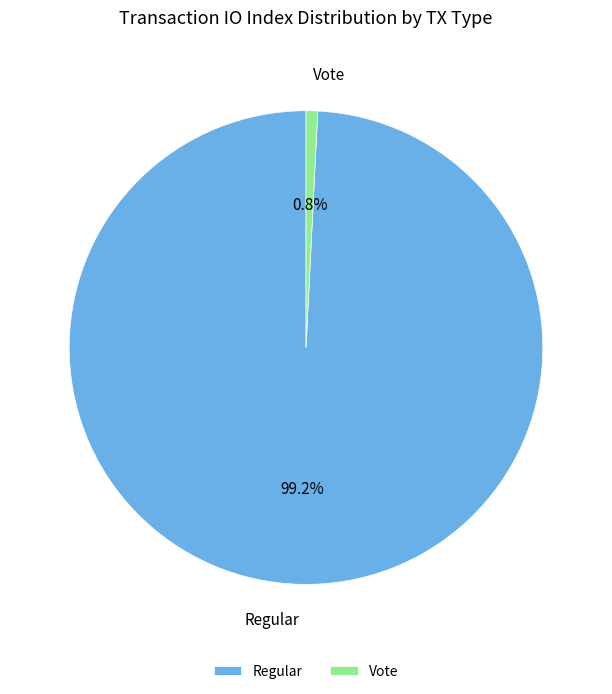

Rank the categories by value from highest to lowest.

Regular, Vote